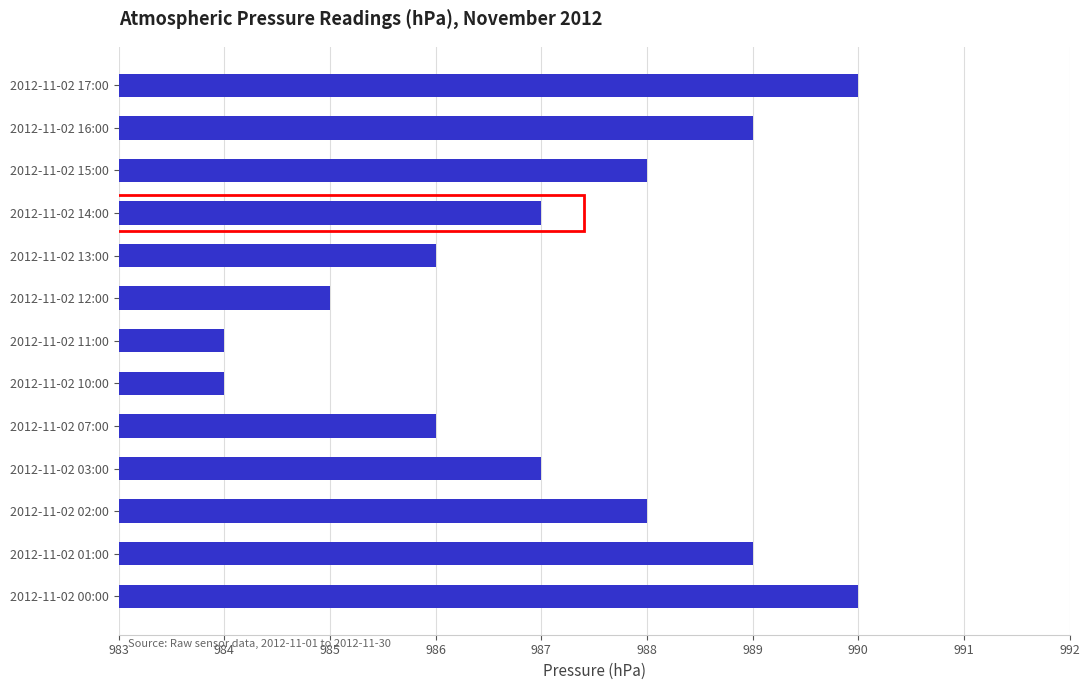

What is the sum of all values?

12833